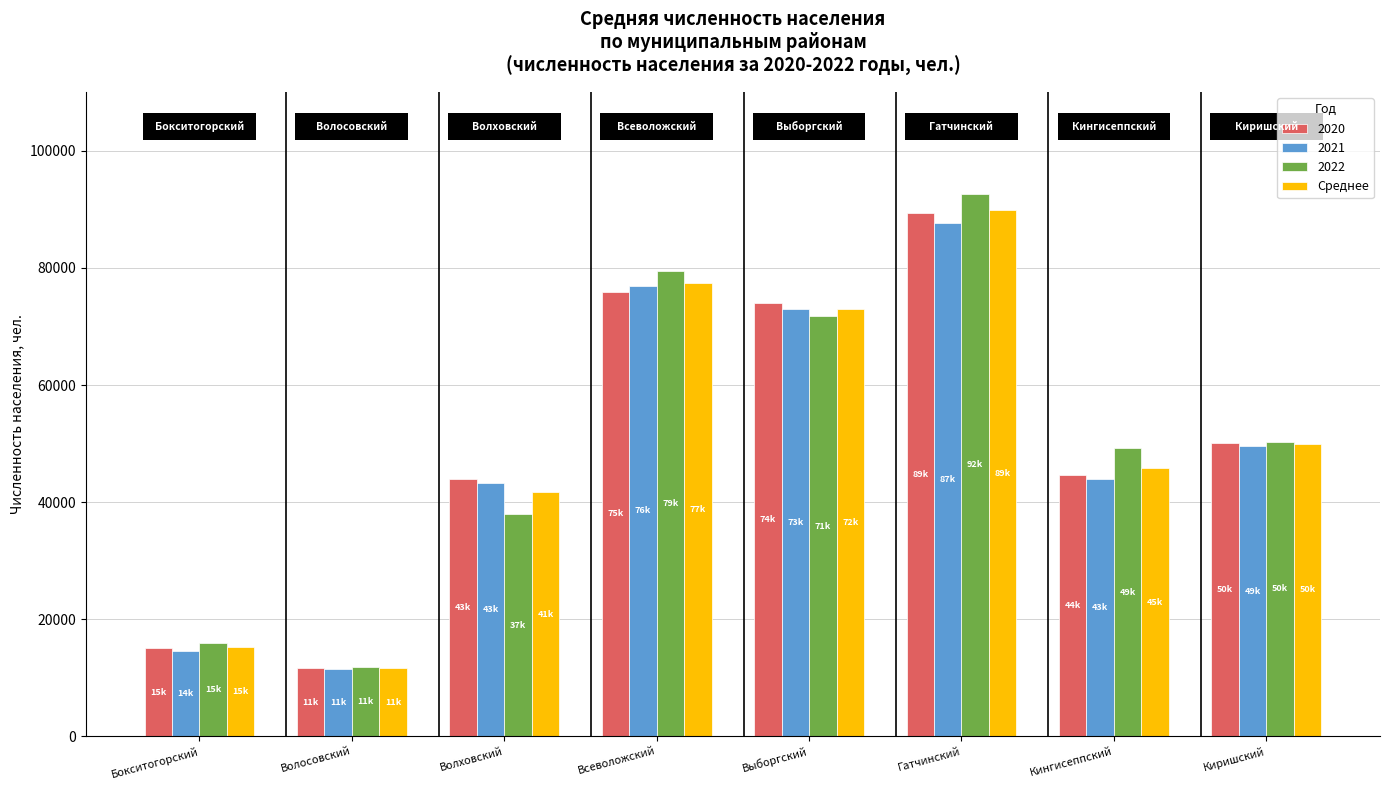

What is the difference between the maximum and minimum values in the 2022 series?

80917